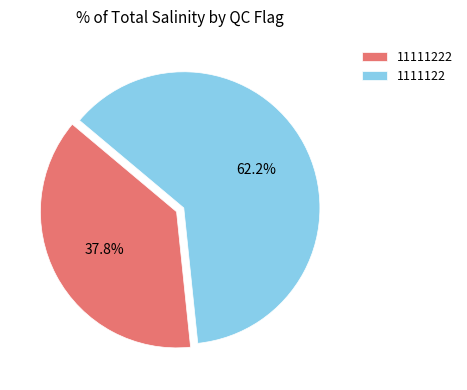

What is the smallest slice in the pie chart?

11111222